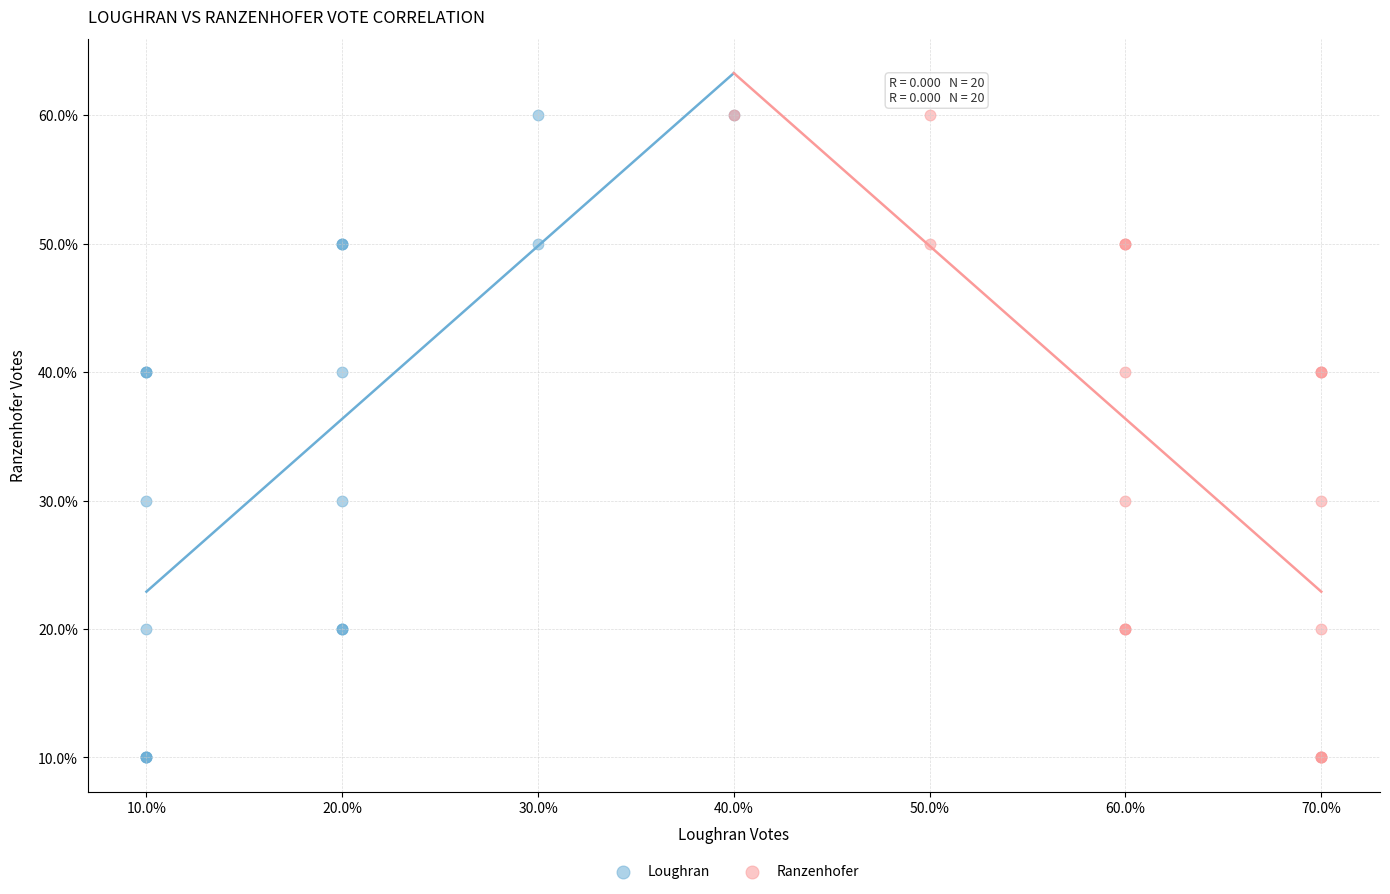

What are all the series names shown in the legend?

Loughran, Ranzenhofer